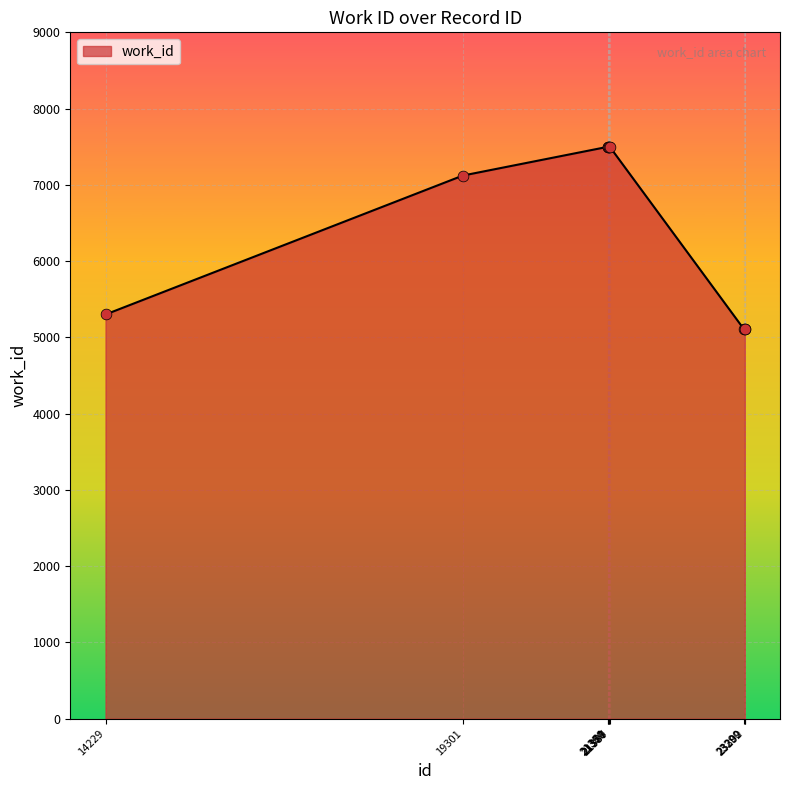

Approximately how many times larger is the value at 19301 compared to 21360?

0.9